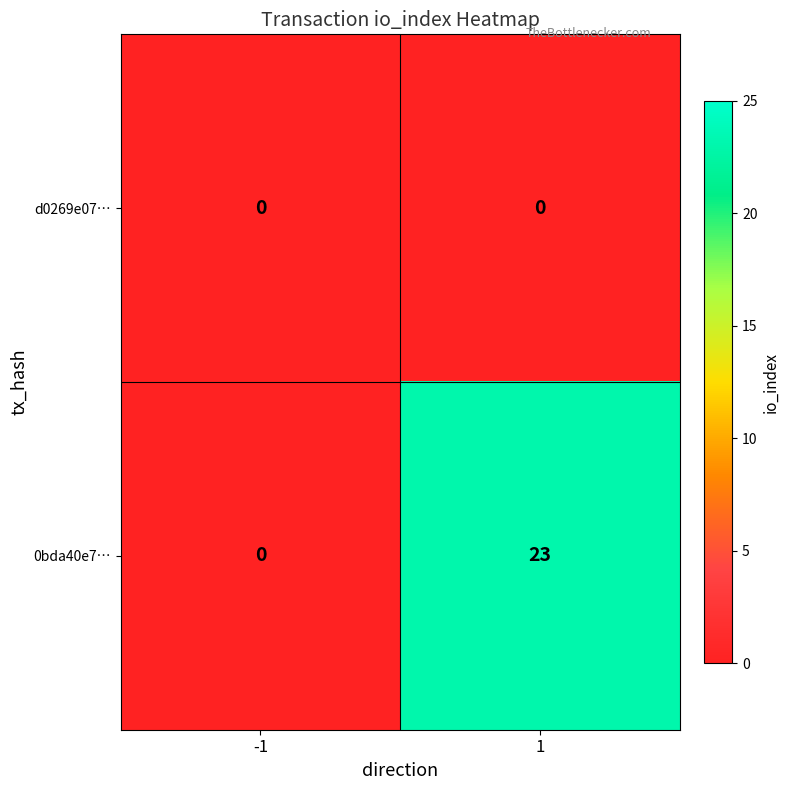

The value of 0bda40e7… at 1 is 23. True or false?

True